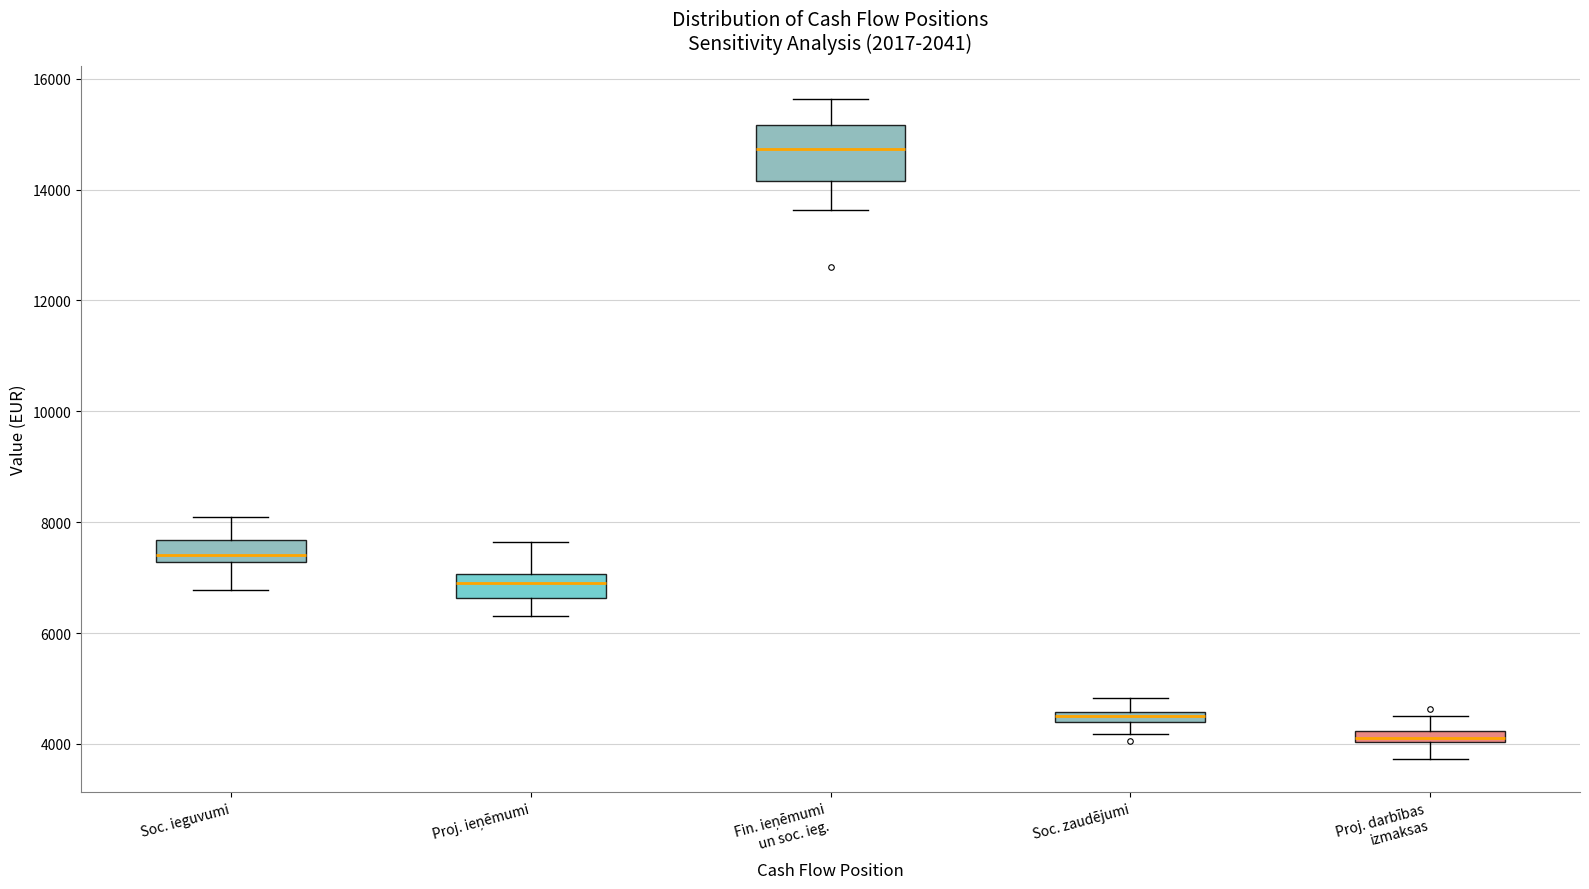

Which box's median line is the highest?

Fin. ieņēmumi un soc. ieg.